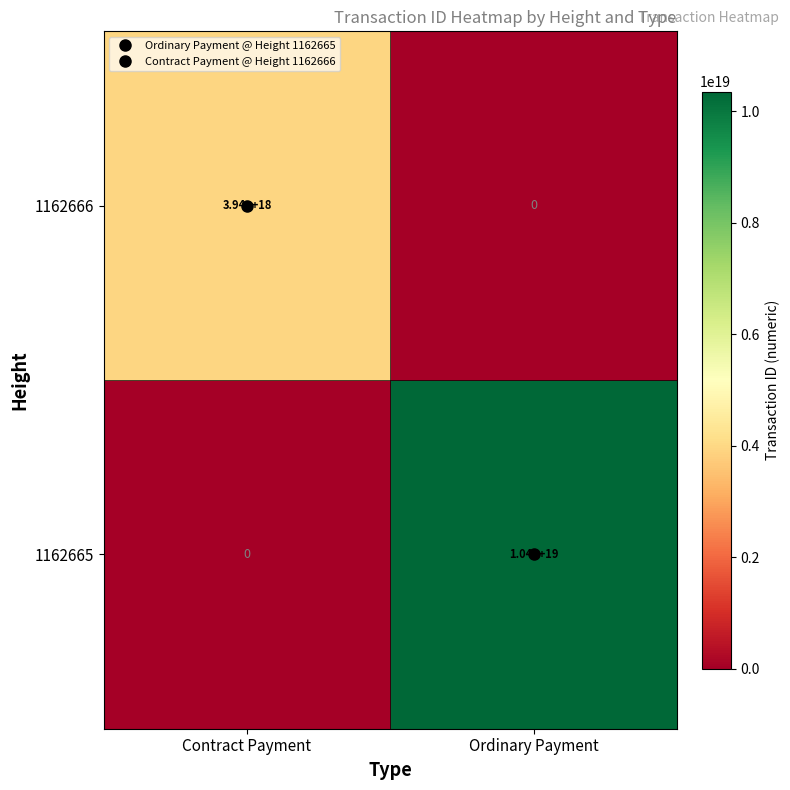

Which series changed the most between Contract Payment and Ordinary Payment?

1162665